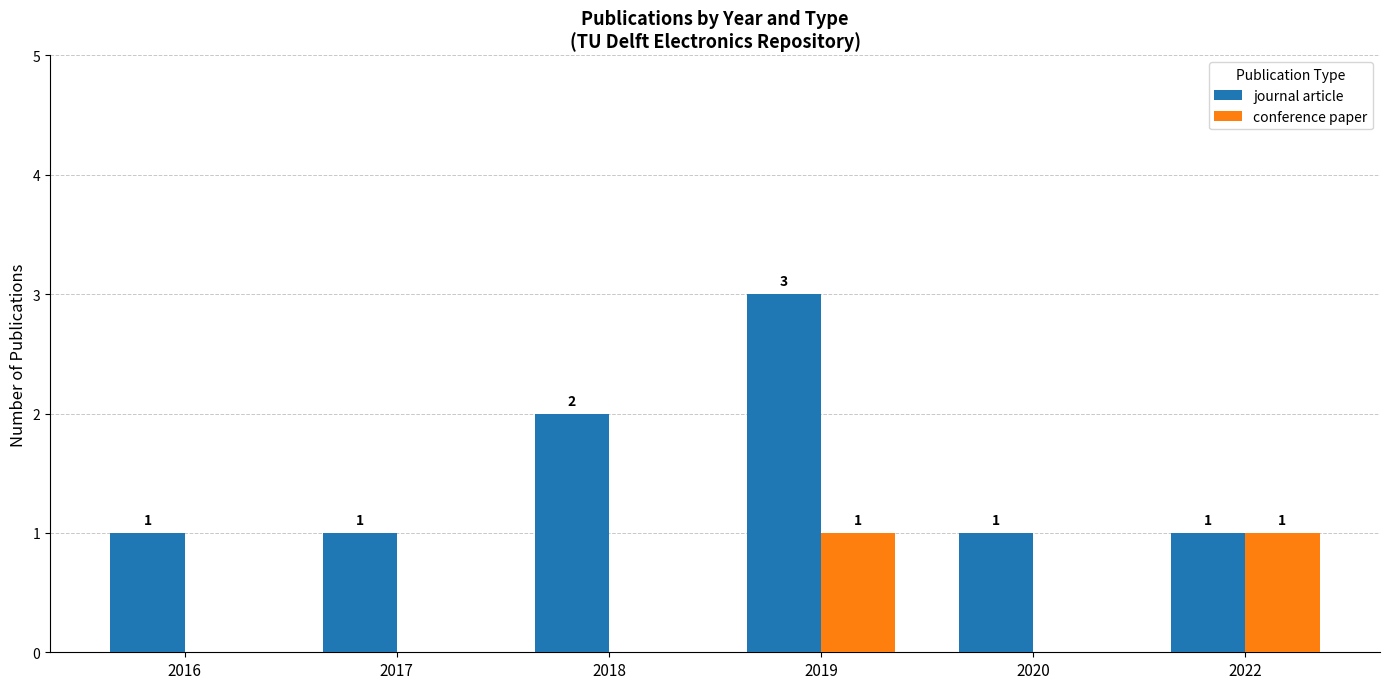

Which series has the largest total across all categories?

journal article